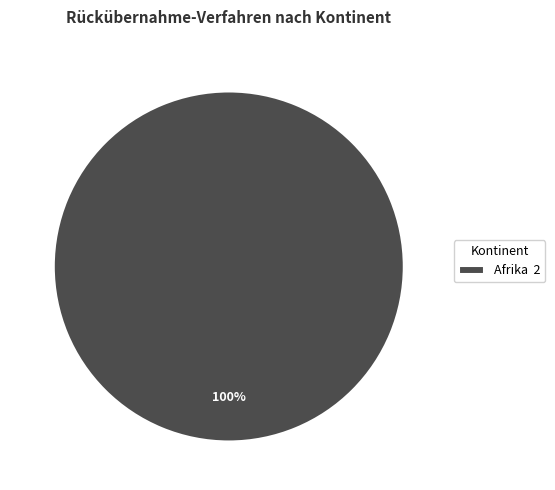

Rank the categories by value from highest to lowest.

Afrika 2